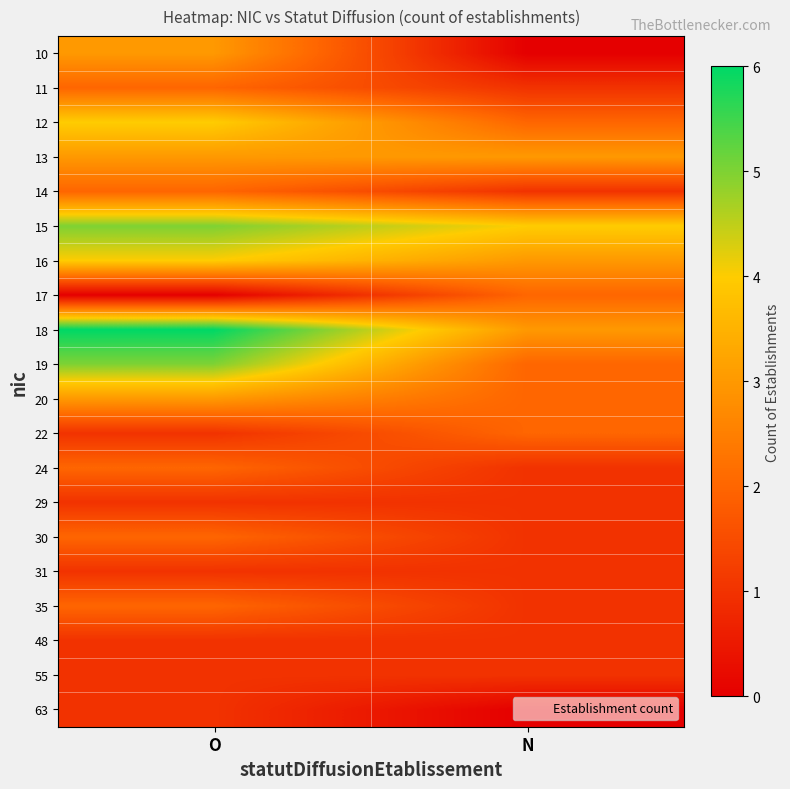

Reading left to right, list all the values displayed in this chart.

10: O=3	N=0
11: O=2	N=1
12: O=4	N=2
13: O=3	N=3
14: O=2	N=1
15: O=5	N=4
16: O=4	N=3
17: O=0	N=2
18: O=6	N=3
19: O=5	N=2
20: O=3	N=2
22: O=1	N=2
24: O=2	N=1
29: O=1	N=1
30: O=2	N=1
31: O=1	N=1
35: O=2	N=1
48: O=1	N=1
55: O=1	N=1
63: O=1	N=0